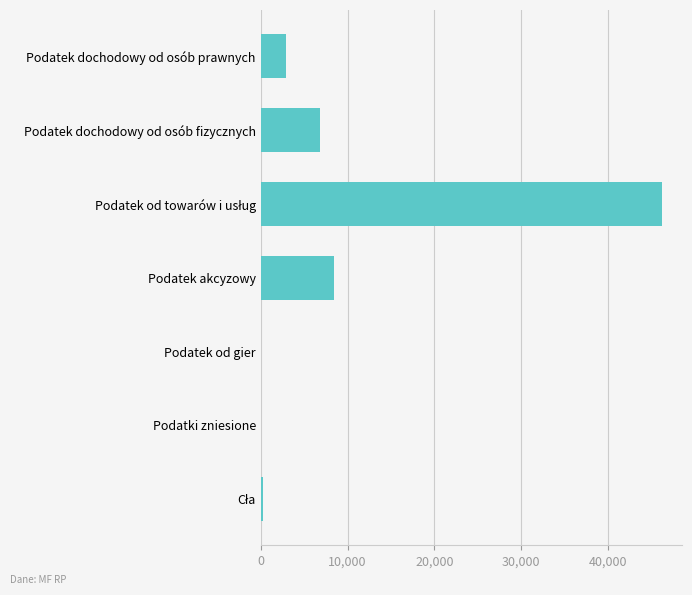

Count the number of values greater than 2882.

4